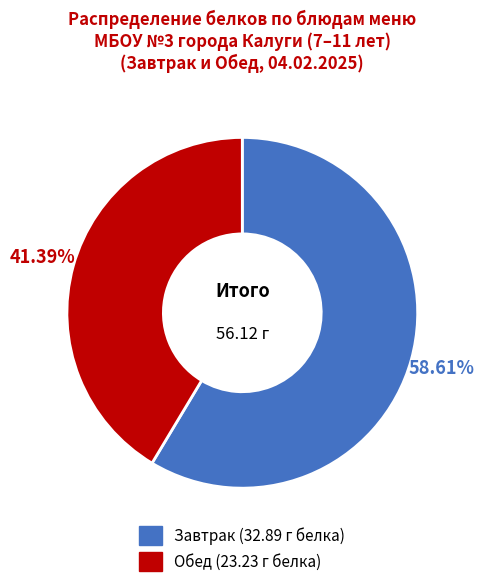

Does any single category account for the majority?

Yes